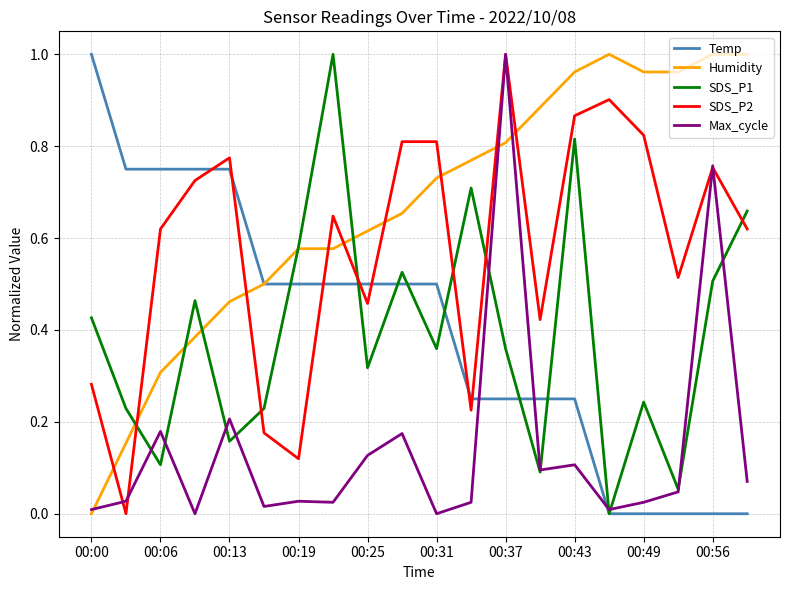

How many intersections are there between SDS_P1 and Max_cycle?

10